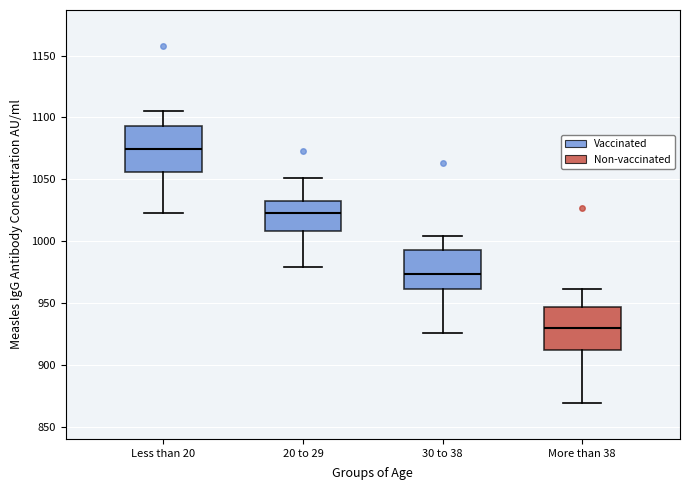

Where does the lower whisker of the box for 30 to 38 end on the y-axis? The values are not printed on the chart, so give them approximately, as read against the axis.

925